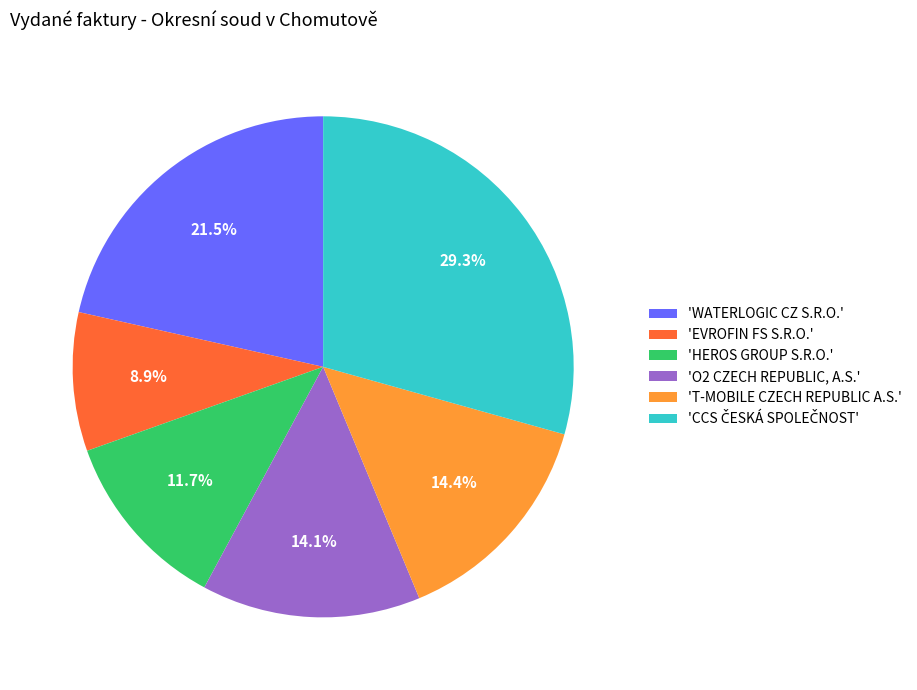

Does 'WATERLOGIC CZ S.R.O.' account for over 50% of the chart?

No